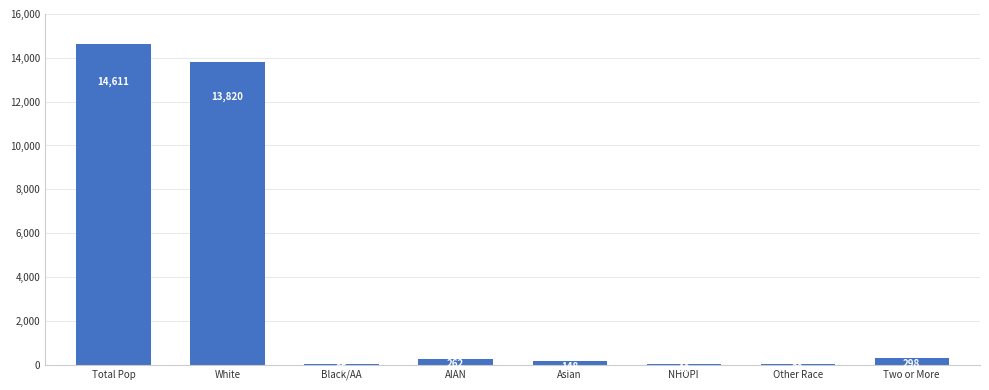

Reading left to right, what are all the values shown in this chart?

Total Pop=14611	White=13820	Black/AA=35	AIAN=262	Asian=148	NHOPI=10	Other Race=38	Two or More=298